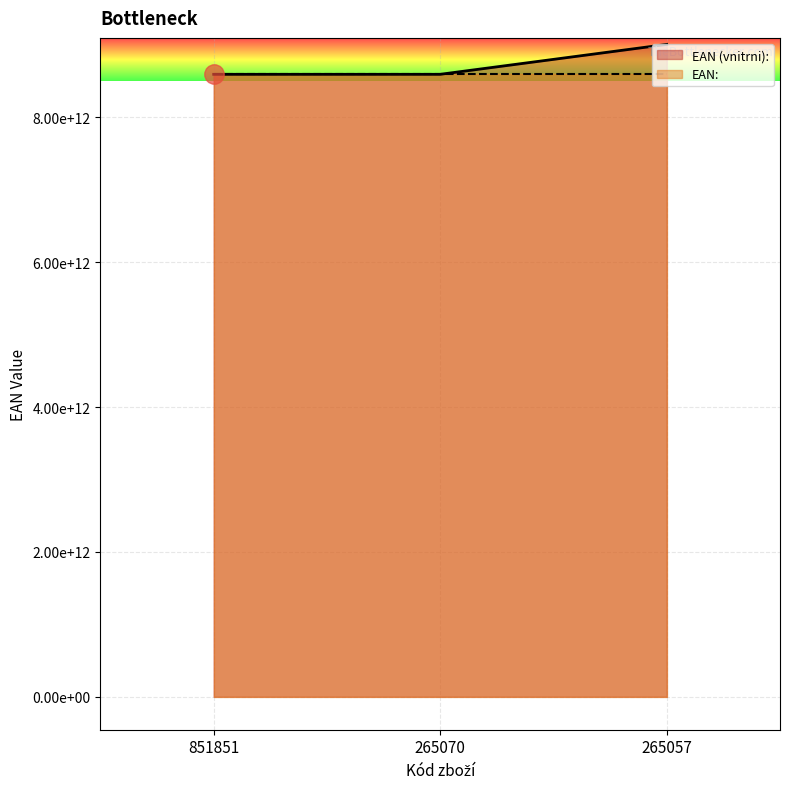

Reading right to left, list all the values displayed in this chart.

EAN (vnitrni):: 9008056557036	8595079600494	8595079607165
EAN:: 8595079601828	8595079600494	8595079607165